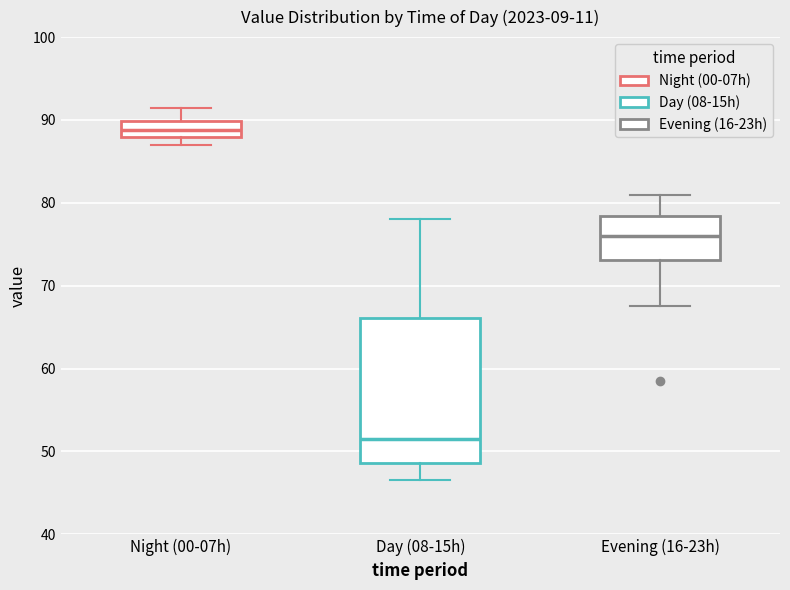

Comparing the boxes themselves (not the whiskers), which one is the tallest?

Day (08-15h)